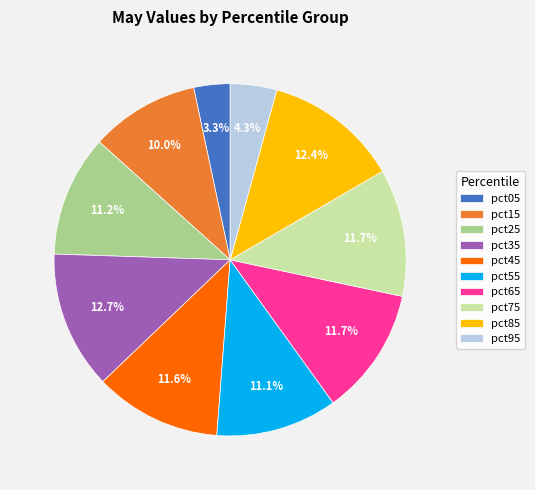

To the nearest percent, what is the combined percentage of pct25 and pct45?

23%